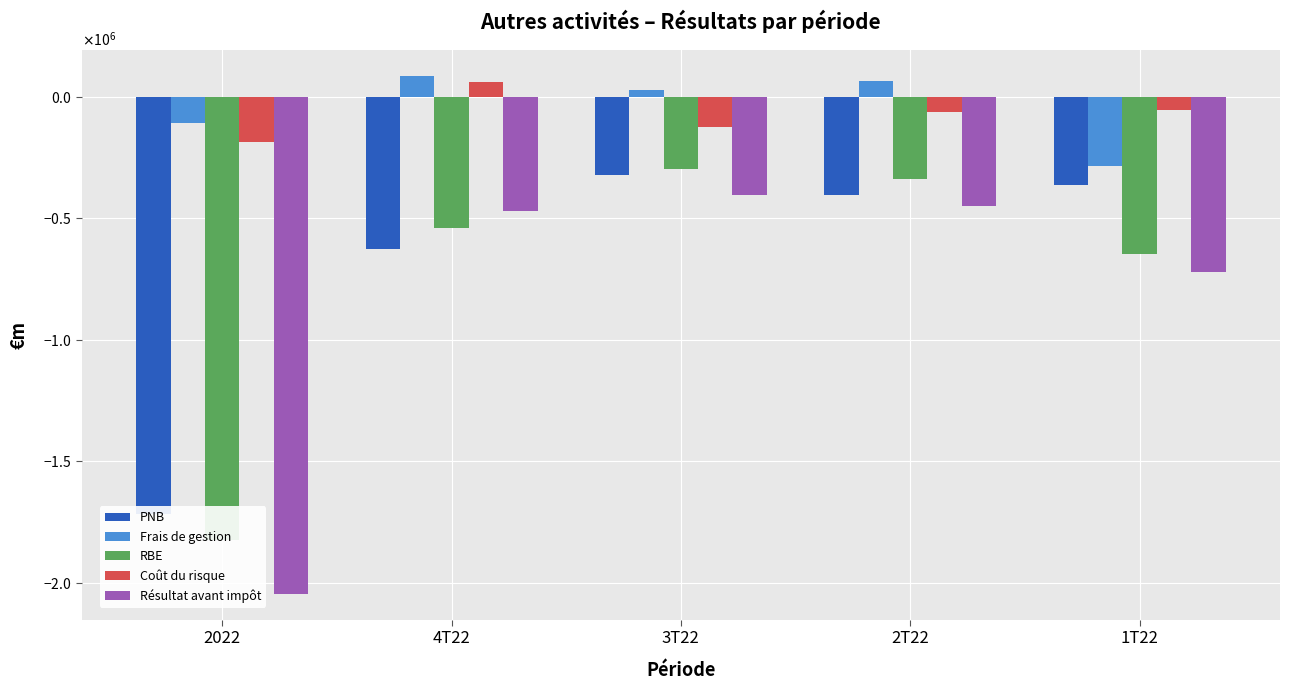

What is the average value of the PNB series?

-687063.0